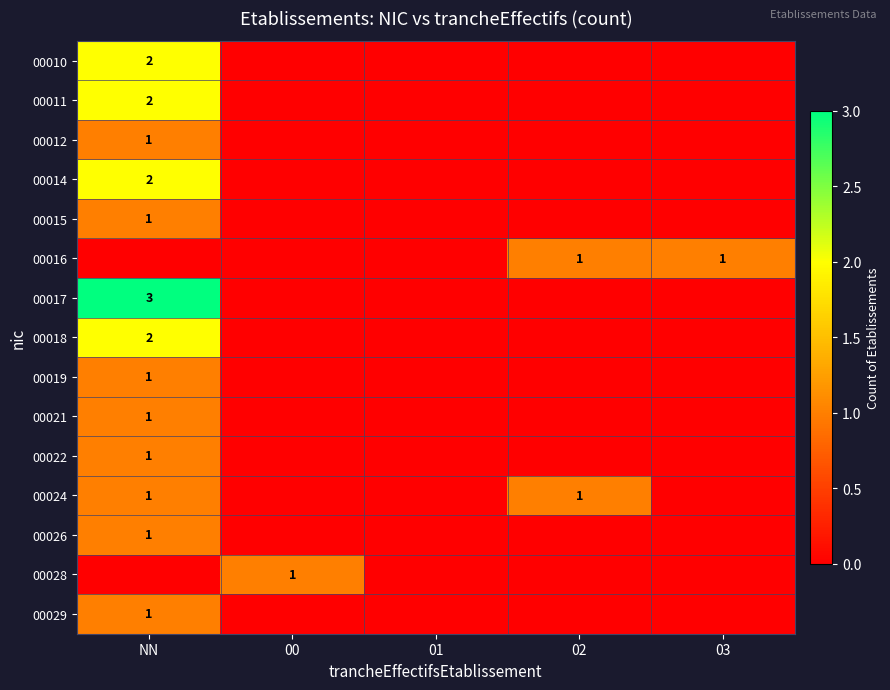

True or false: 00010 has a value of 2 at NN.

True